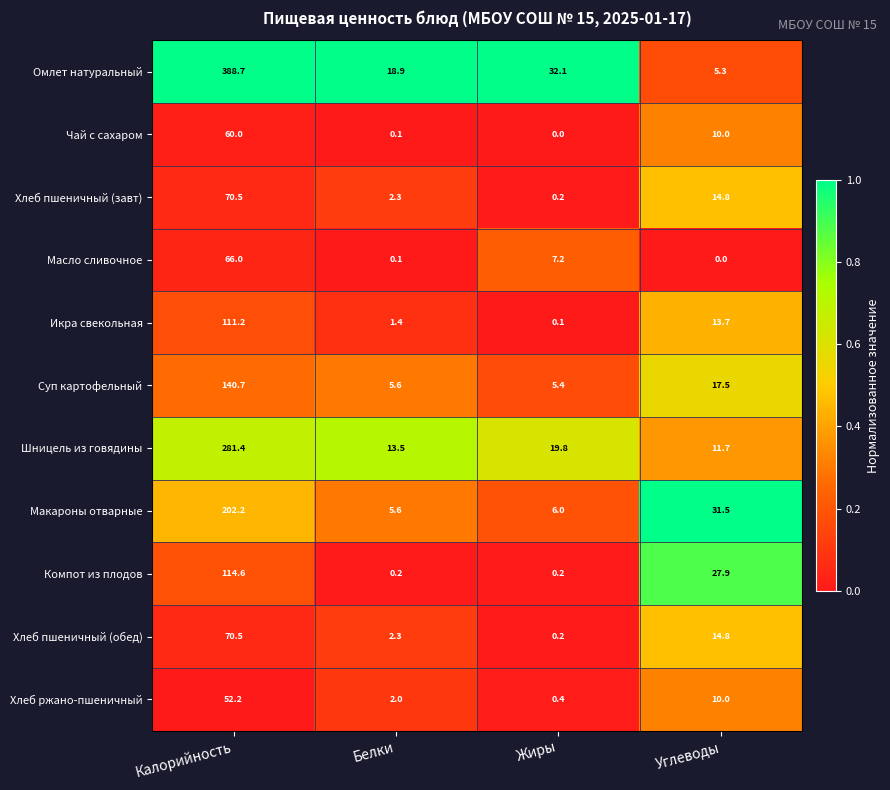

At which label does Шницель из говядины first exceed 19?

Калорийность